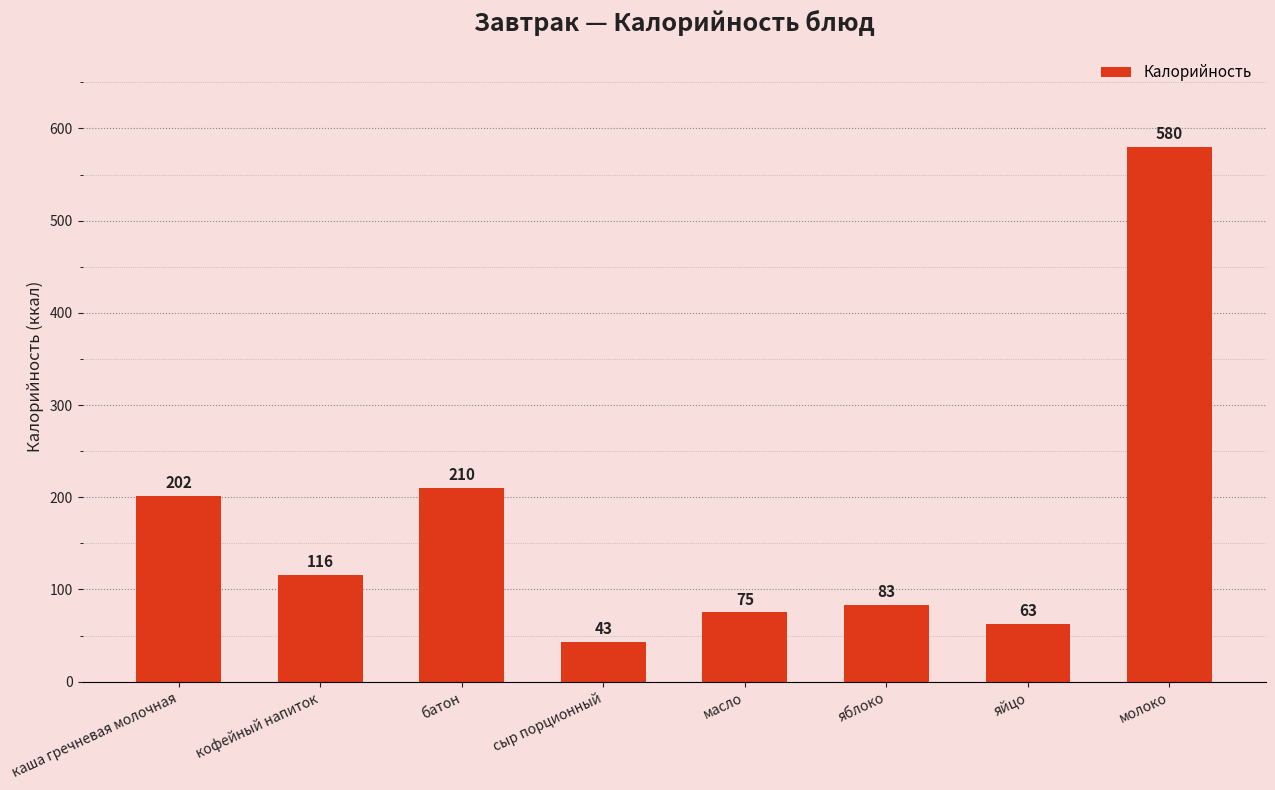

What is the ratio of the value at батон to the value at яблоко?

2.5